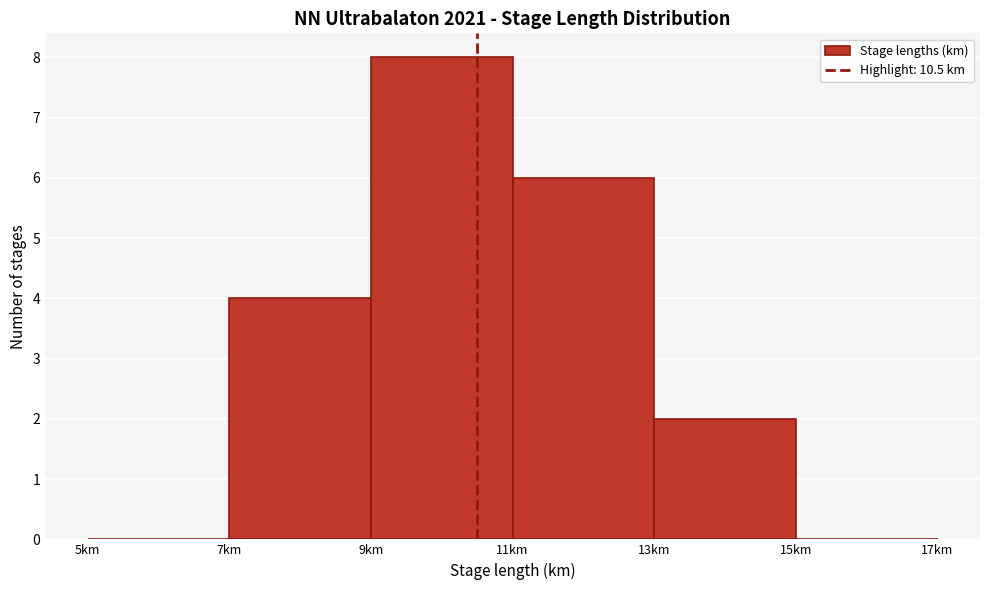

Reading left to right, list every bar in this chart as the range it spans on the x-axis followed by its height. The values are not printed on the chart, so give them approximately, as read against the axis.

5 to 7: 0
7 to 9: 4
9 to 11: 8
11 to 13: 6
13 to 15: 2
15 to 17: 0